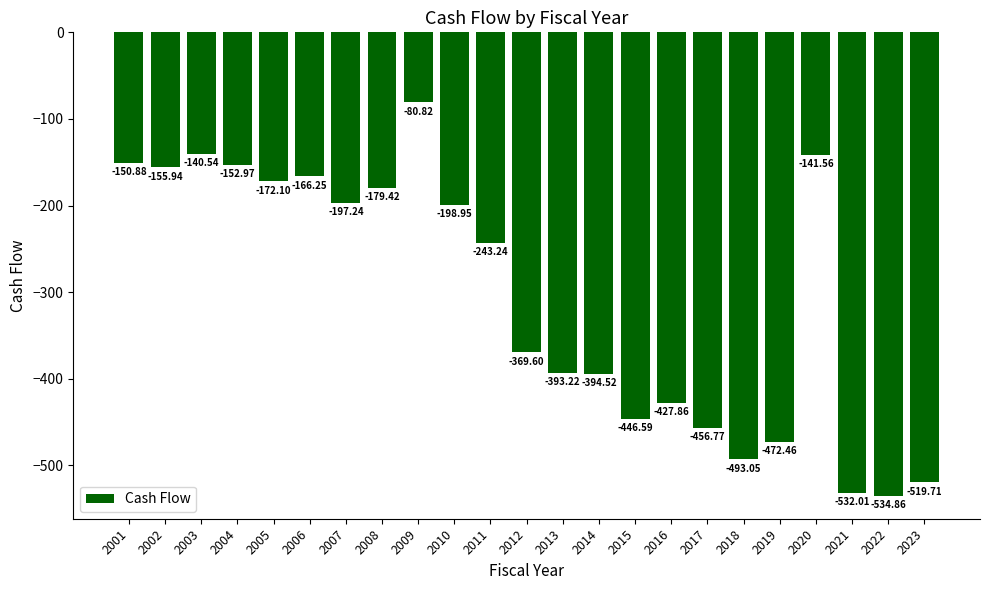

What is the difference between the second highest and second lowest values?

391.5